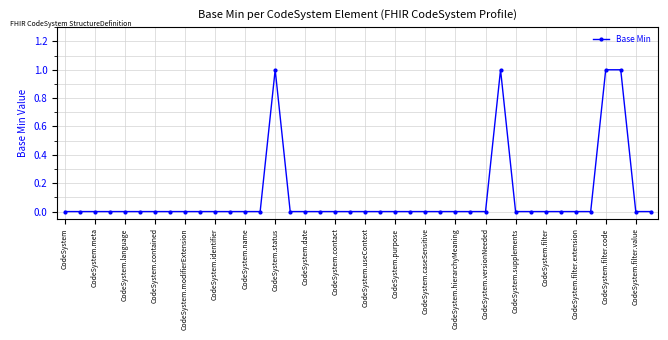

Does the chart have visible grid lines?

Yes